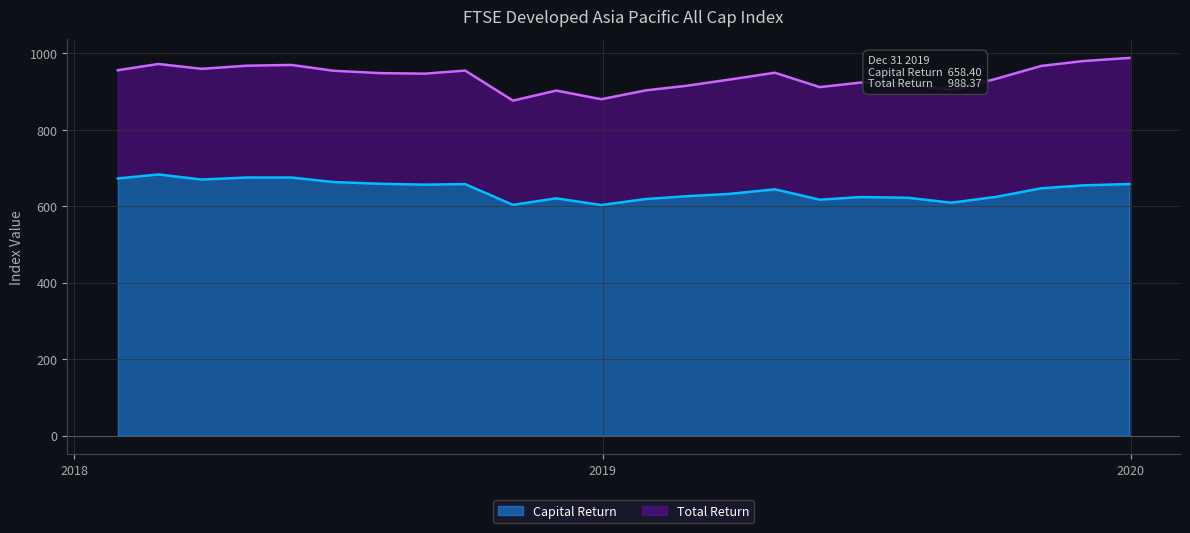

Reading left to right, what are all the values shown in this chart?

Capital Return: 672.9	683.4	670.0	675.4	675.3	663.6	659.1	656.7	658.2	603.9	621.0	603.4	619.2	626.4	632.3	644.6	617.4	624.3	622.4	609.5	624.9	647.1	654.9	658.4
Total Return: 956.2	972.5	959.8	968.1	970.0	954.9	948.6	947.2	955.3	876.6	902.9	880.3	903.6	915.5	931.4	949.6	912.0	923.8	921.3	904.1	933.9	967.4	980.2	988.4